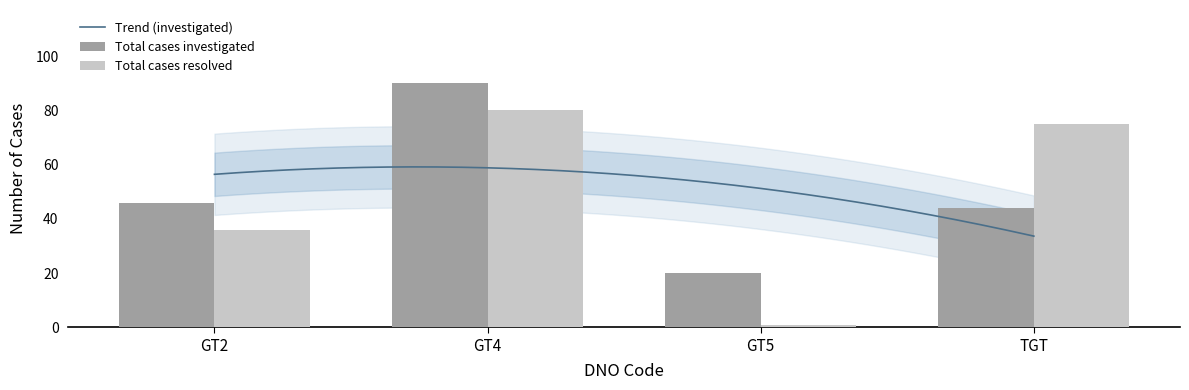

How many values in the Total cases resolved series exceed 75?

1